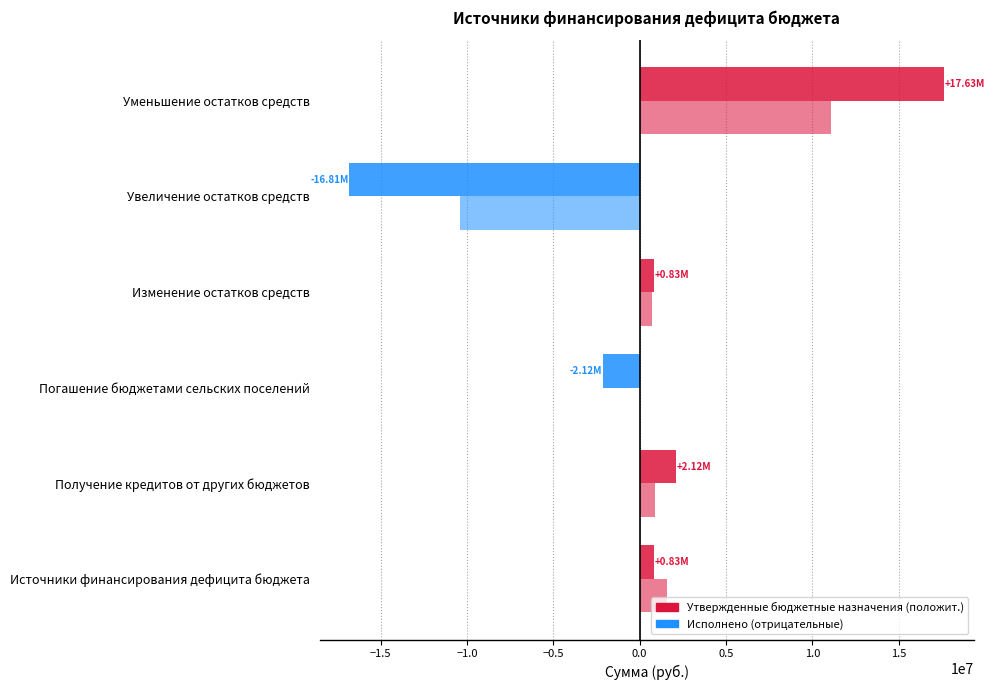

Count the number of data series in this chart.

2